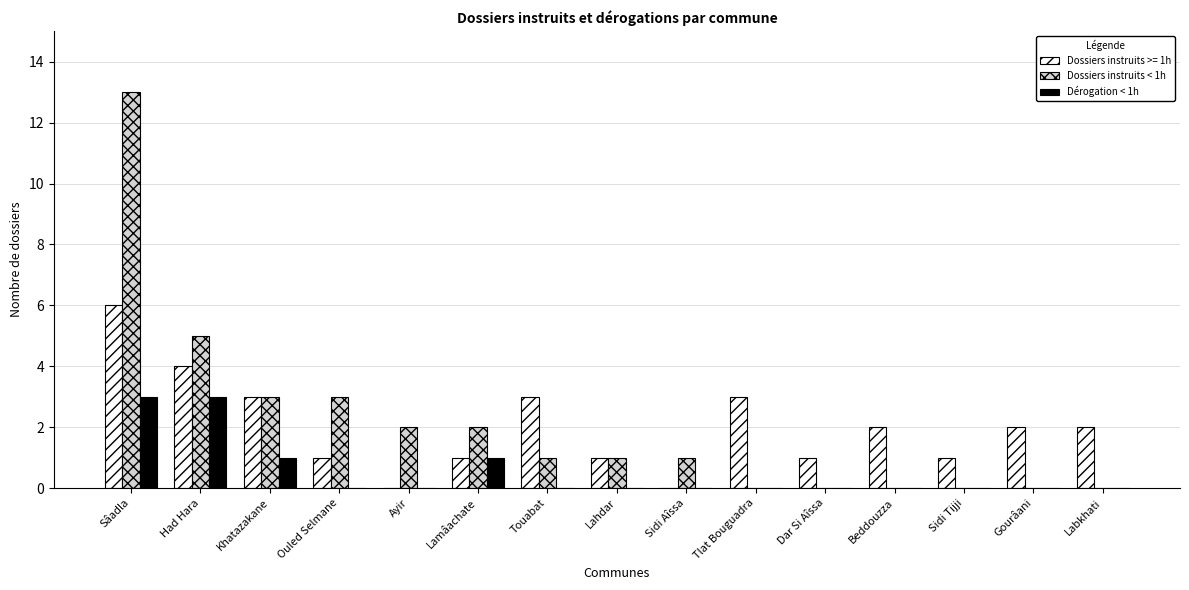

What is the total value across all series at Touabat?

4